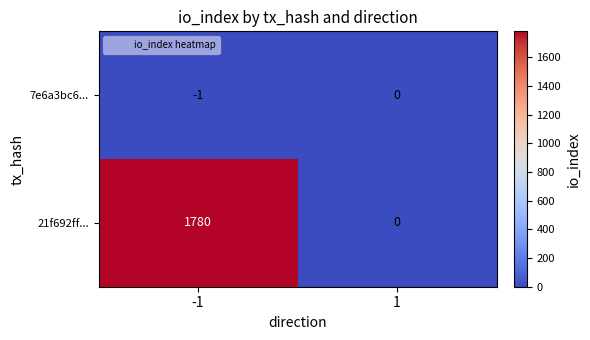

Reading left to right, list all the values displayed in this chart.

7e6a3bc6...: -1	0
21f692ff...: 1780	0